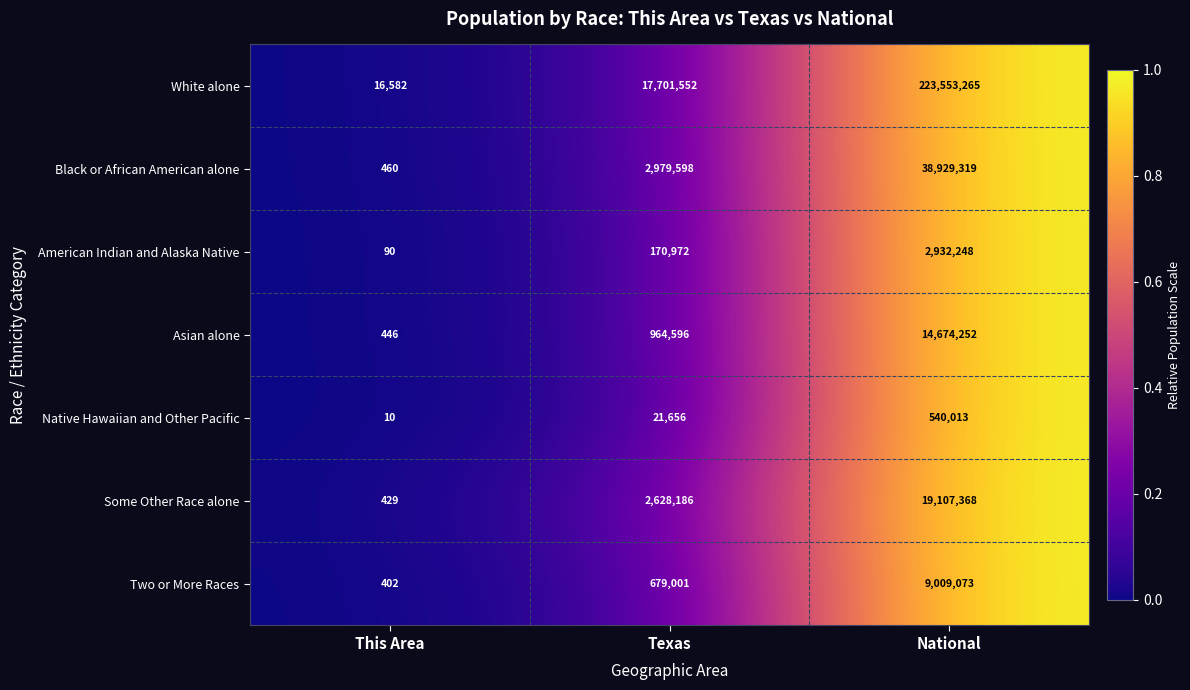

The value of Native Hawaiian and Other Pacific at National is 540013. True or false?

True